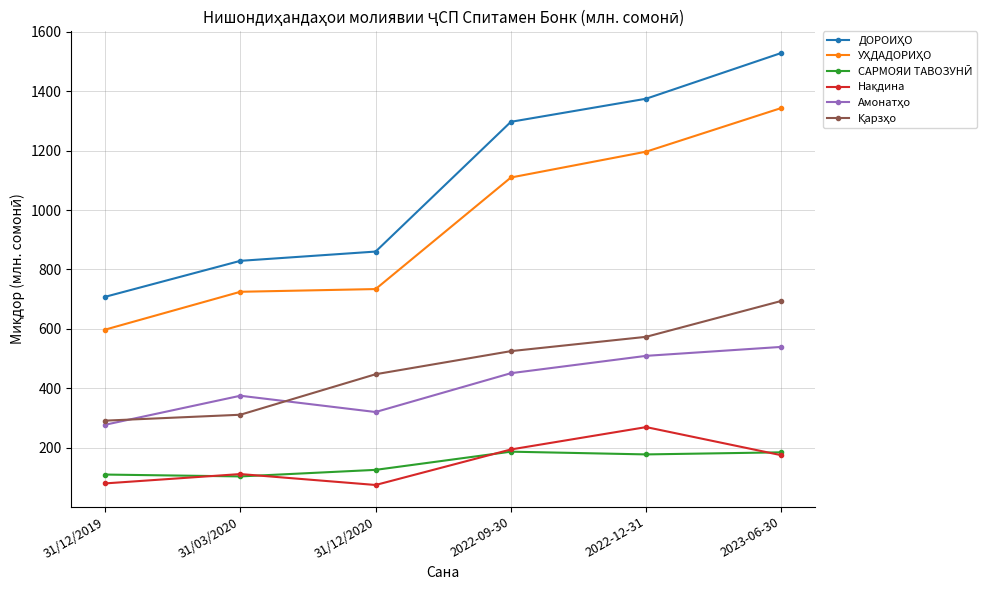

What position from the left is 2023-06-30?

6